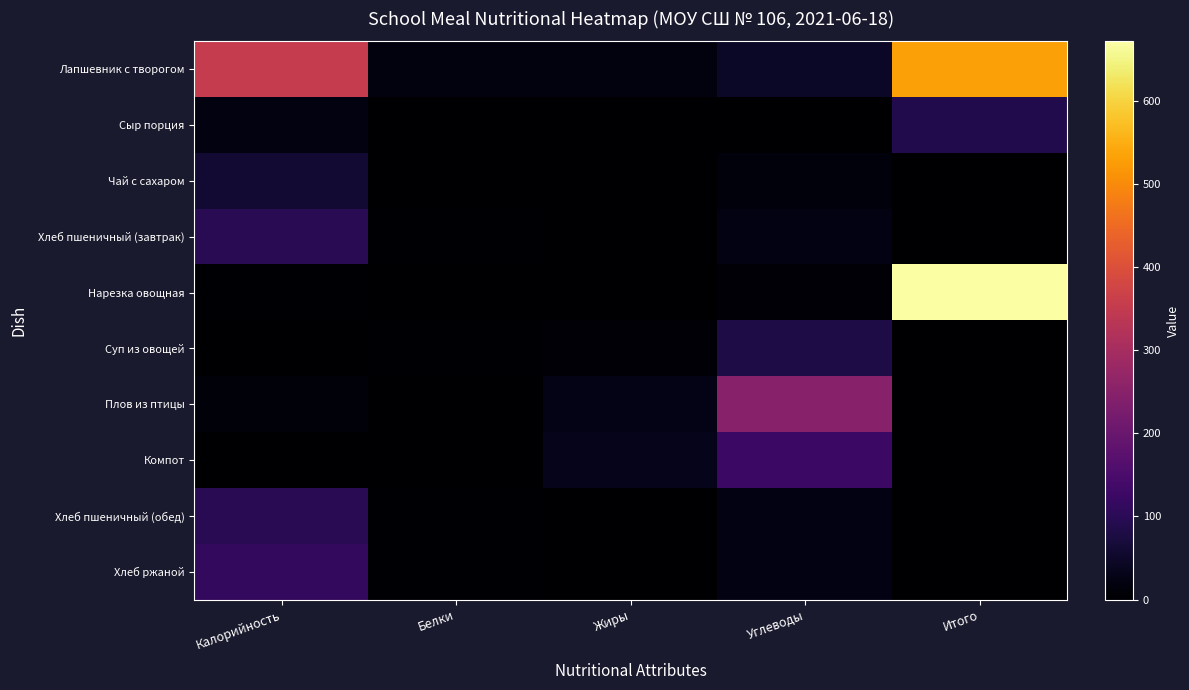

Count the number of categories in the chart.

5